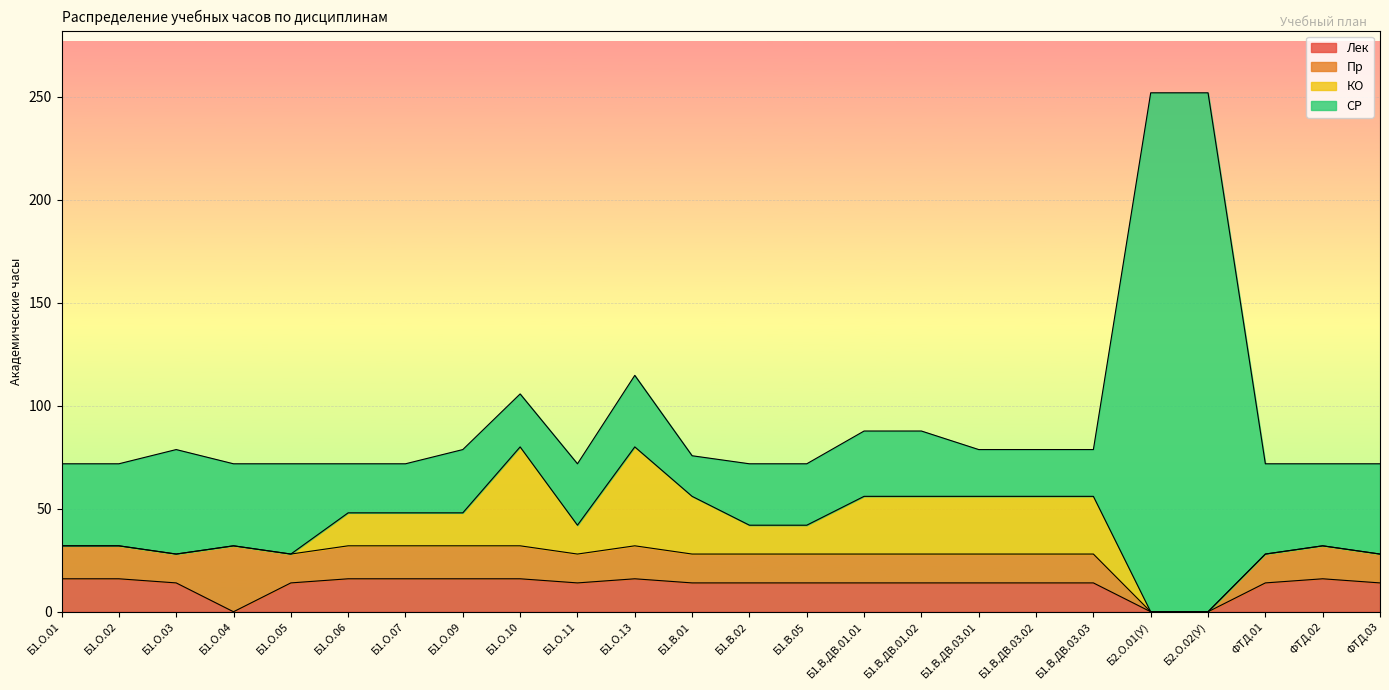

How many positive values does the Пр series have?

22